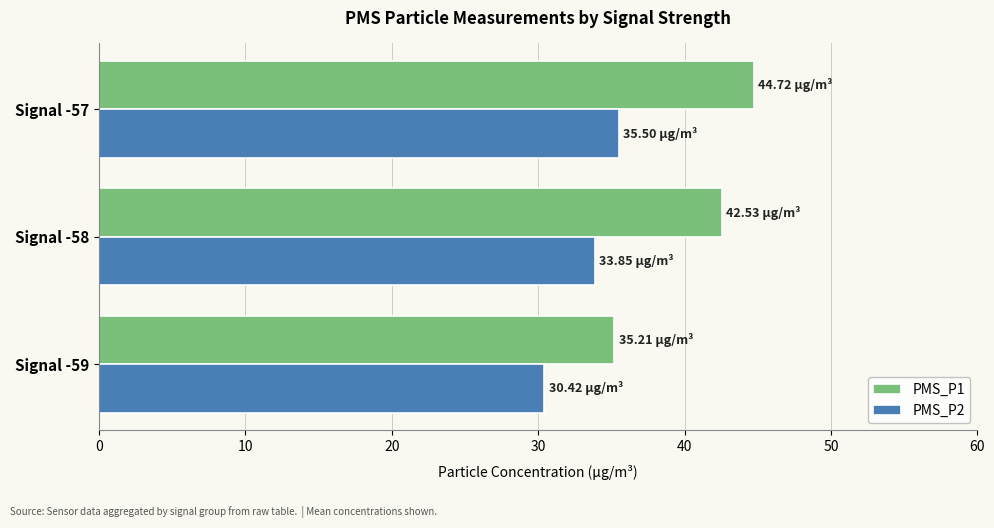

At Signal -59, list the series in order from smallest to largest.

PMS_P2, PMS_P1